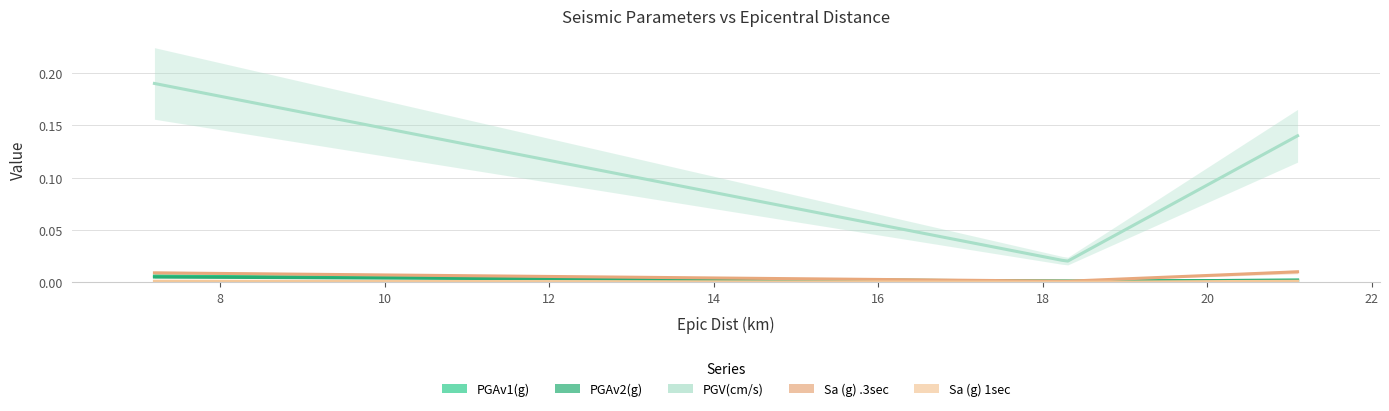

Which series has the widest spread of values?

PGV(cm/s)